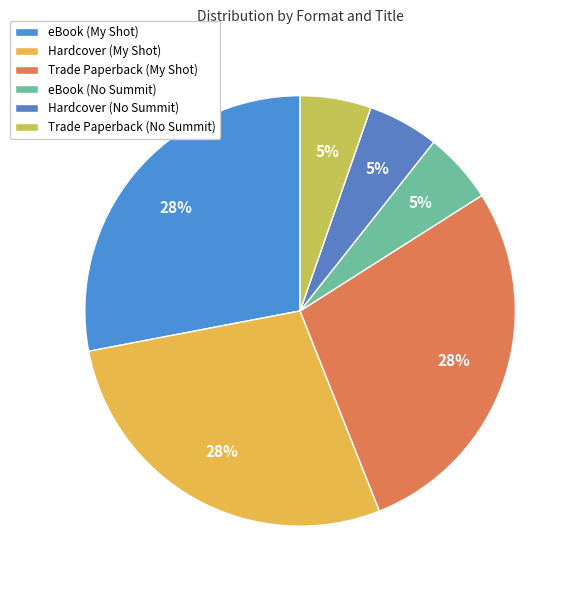

Is it true that Hardcover (No Summit) is 19% of the pie?

False